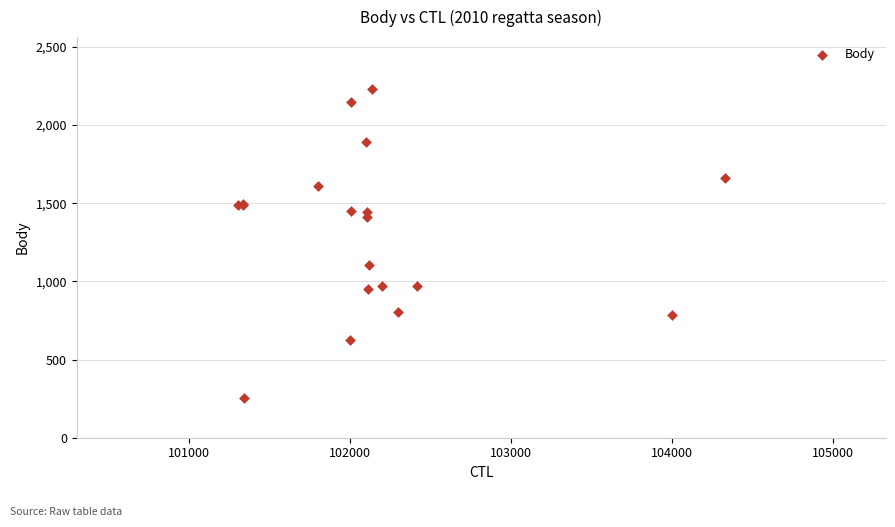

What Y value in the scatter plot is closest to 1242?

1104